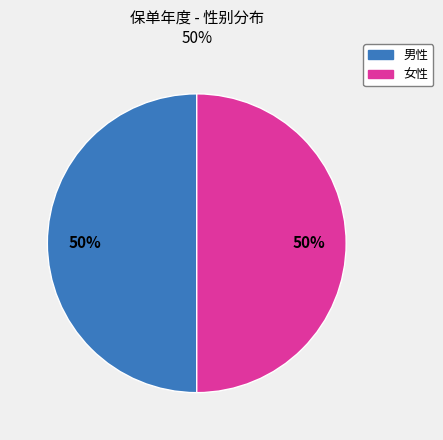

To the nearest percent, what is the average slice percentage?

50%